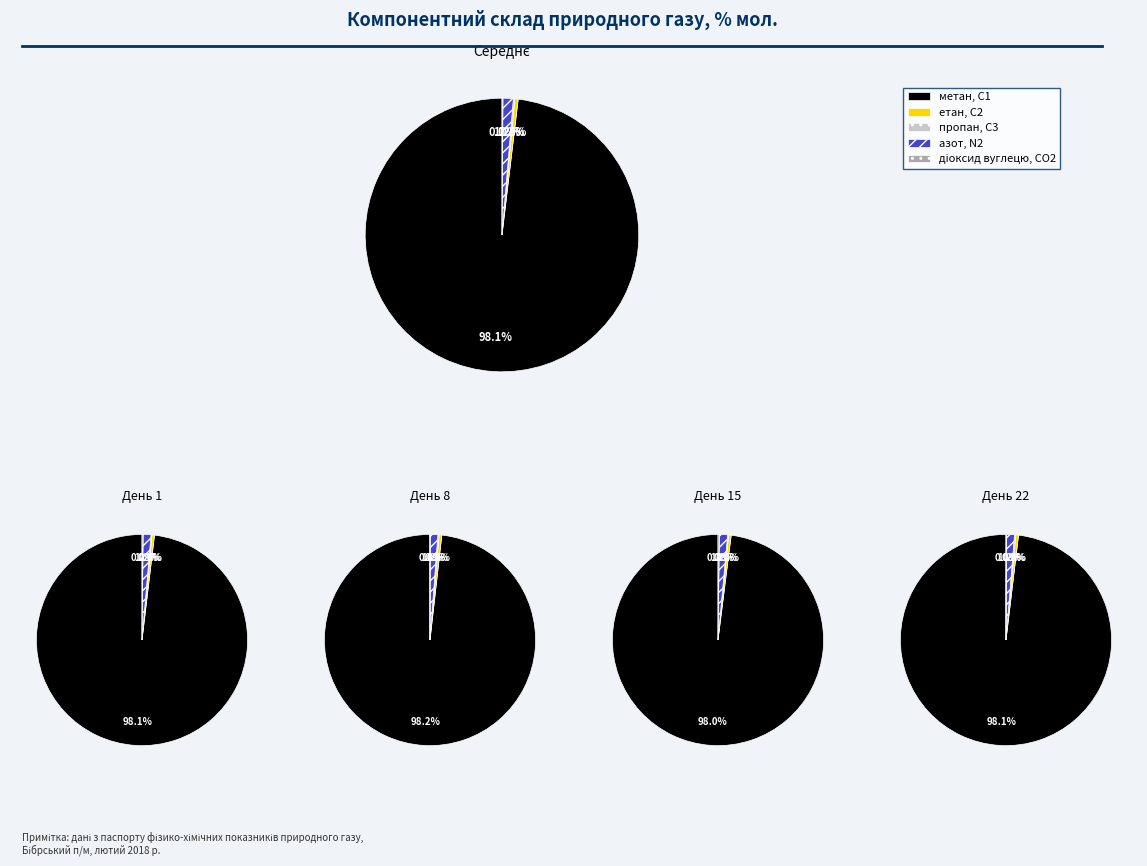

At пропан, С3, list the series in order from largest to smallest.

метан, С1, азот, N2, етан, С2, діоксид вуглецю, CО2, пропан, С3